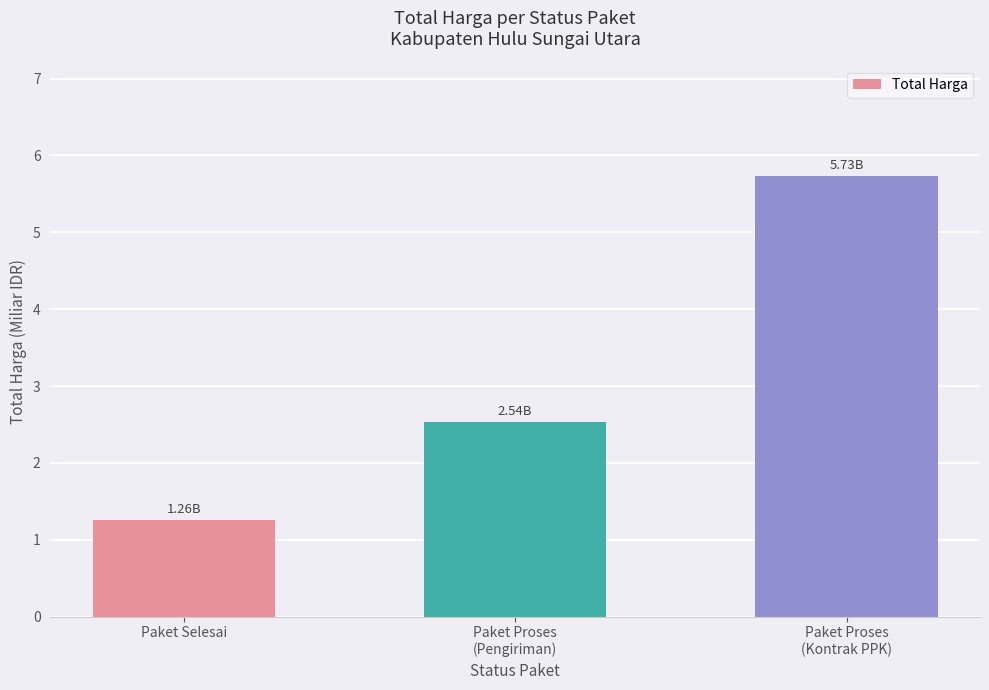

Are the bars grouped side by side (vs. stacked)?

No